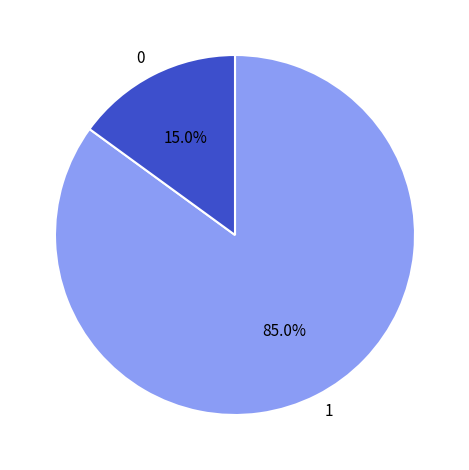

What is the largest slice in the pie chart?

1